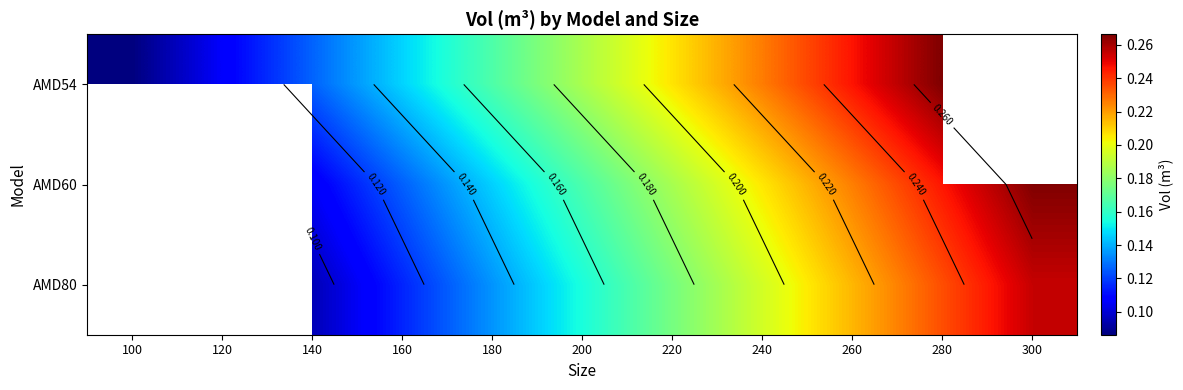

Is the value of AMD54 at 140 greater than the value of AMD80 at 300?

No